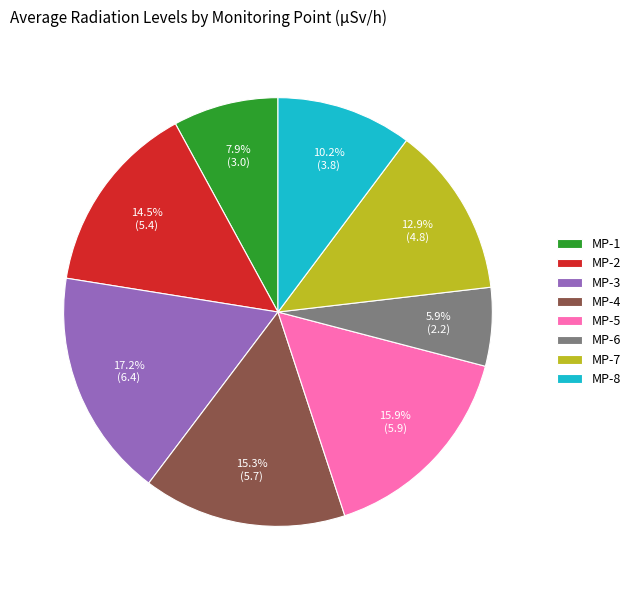

To the nearest percent, what portion does MP-7 represent?

13%